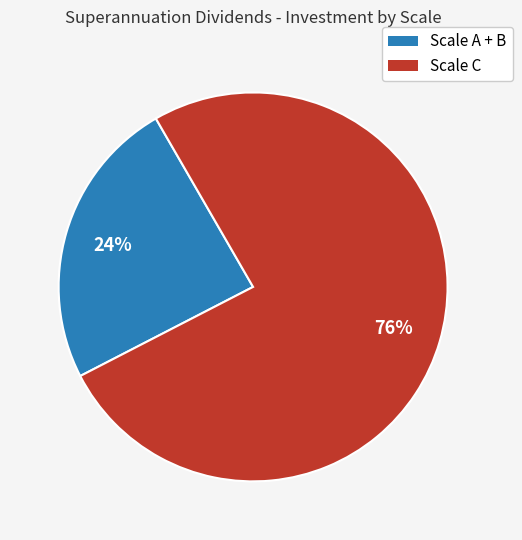

To the nearest percent, what is the average slice percentage?

50%